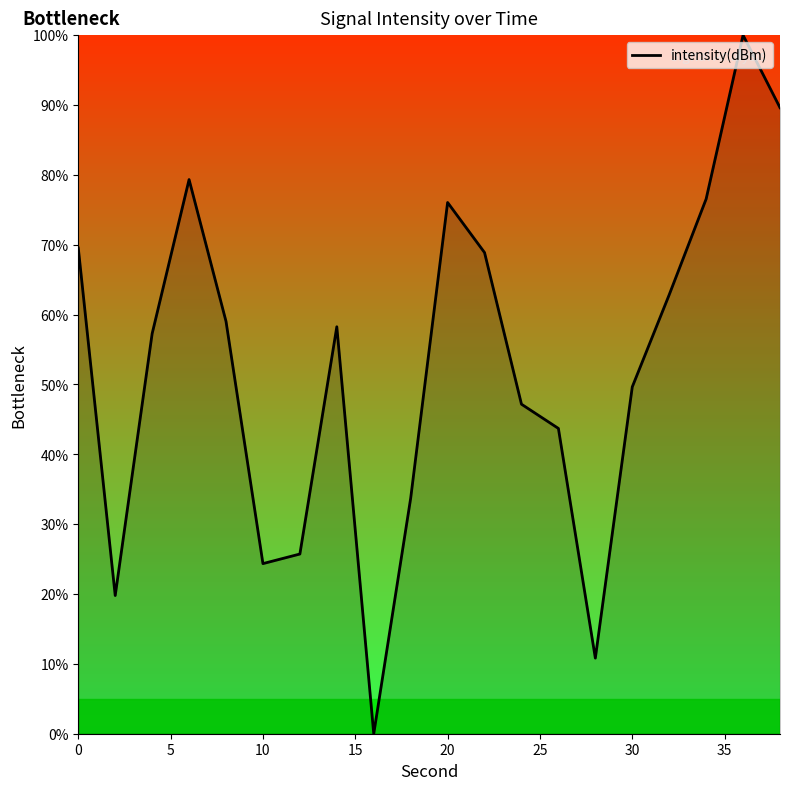

What is the maximum value shown in the chart?

100.0